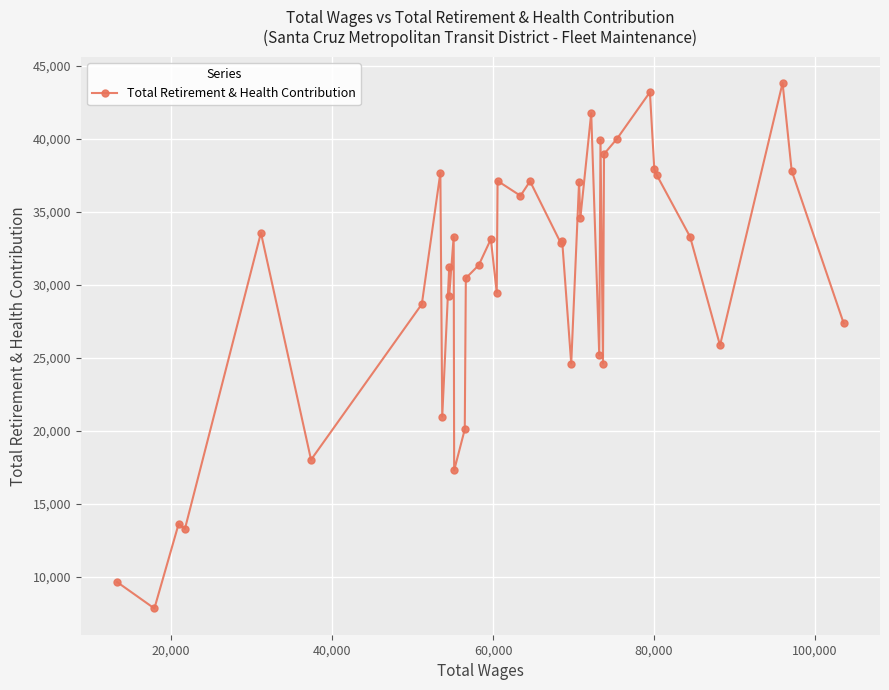

What is the difference between the maximum and second lowest values?

34202